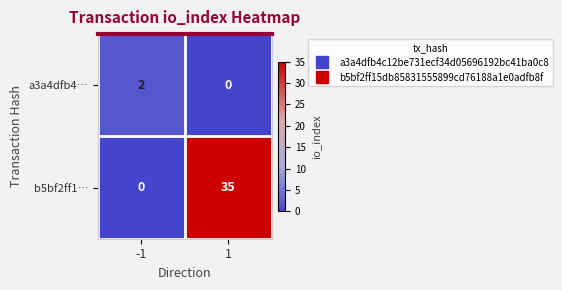

Rank the series by their average value, from lowest to highest.

a3a4dfb4…, b5bf2ff1…